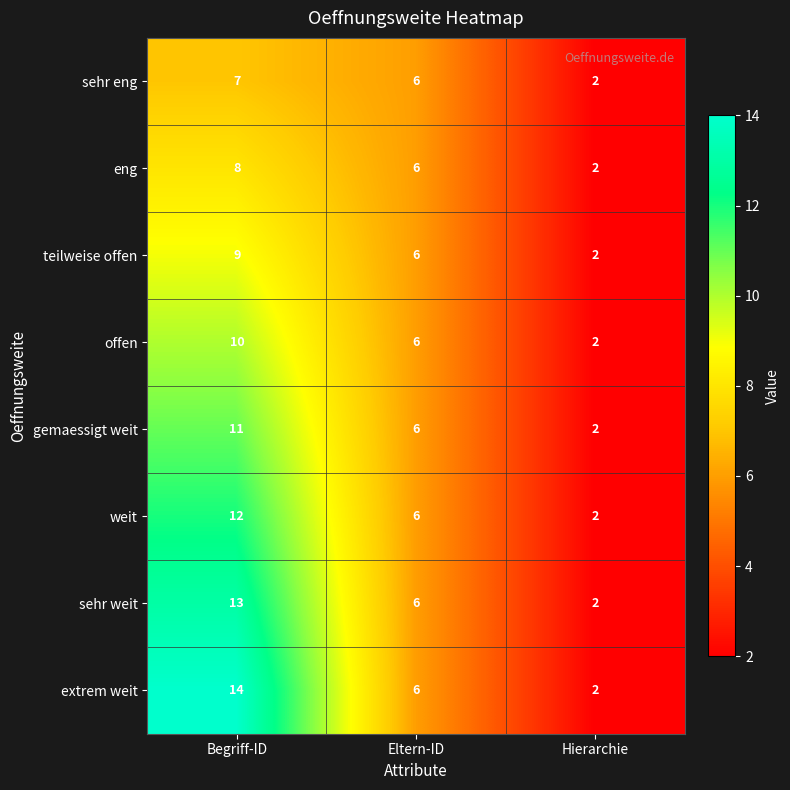

Reading left to right, what are all the values shown in this chart?

sehr eng: Begriff-ID=7	Eltern-ID=6	Hierarchie=2
eng: Begriff-ID=8	Eltern-ID=6	Hierarchie=2
teilweise offen: Begriff-ID=9	Eltern-ID=6	Hierarchie=2
offen: Begriff-ID=10	Eltern-ID=6	Hierarchie=2
gemaessigt weit: Begriff-ID=11	Eltern-ID=6	Hierarchie=2
weit: Begriff-ID=12	Eltern-ID=6	Hierarchie=2
sehr weit: Begriff-ID=13	Eltern-ID=6	Hierarchie=2
extrem weit: Begriff-ID=14	Eltern-ID=6	Hierarchie=2